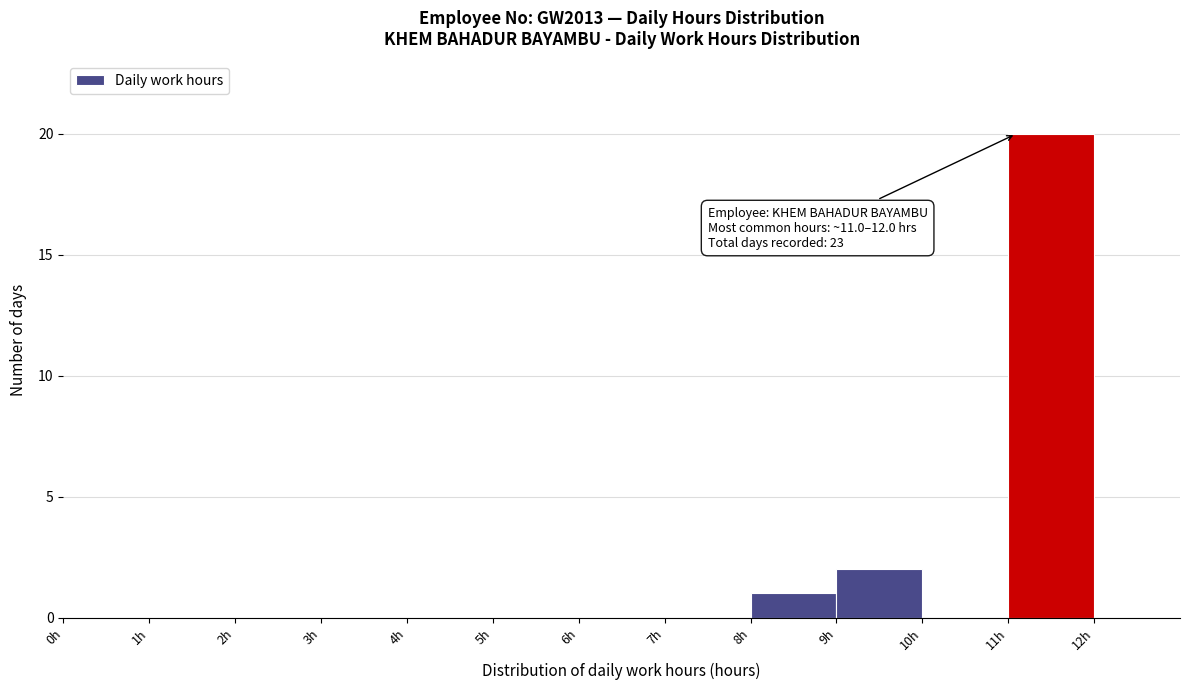

Which range on the x-axis has the tallest bar?

11 to 12